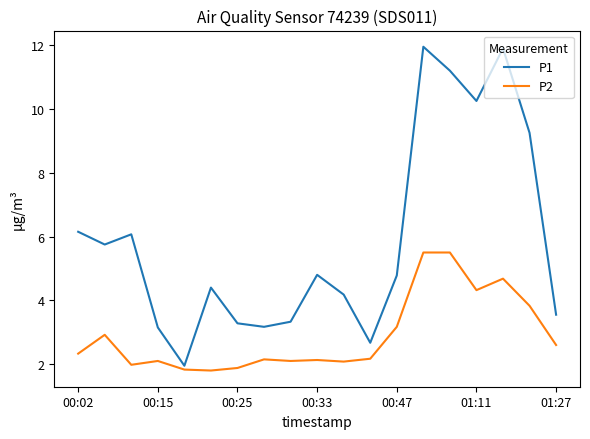

Which series has the largest range (max minus min)?

P1